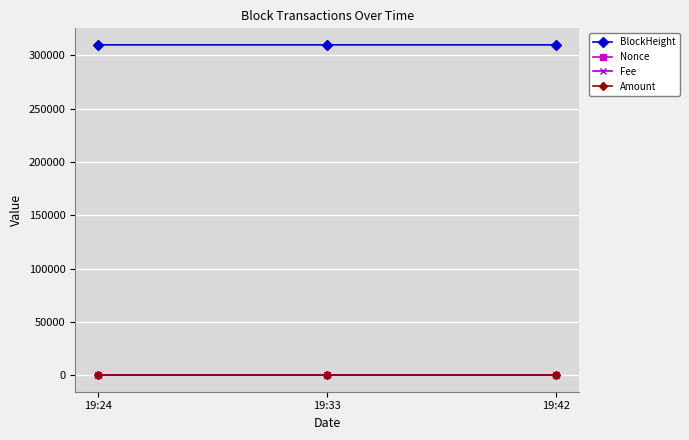

The value of BlockHeight at 19:24 is 309885.0. True or false?

True